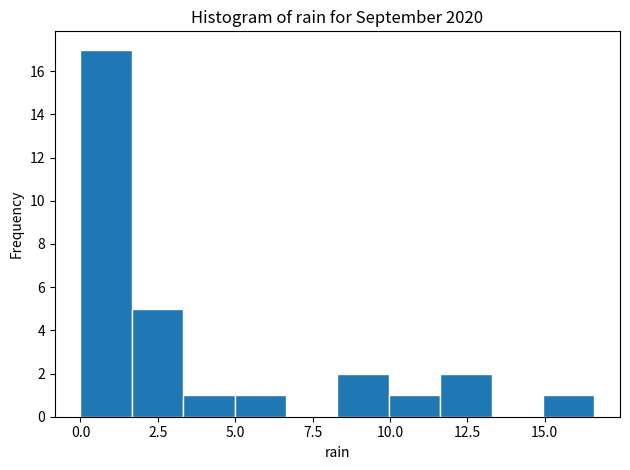

Read against the x-axis, roughly where is the centre of the tallest bar?

1.0